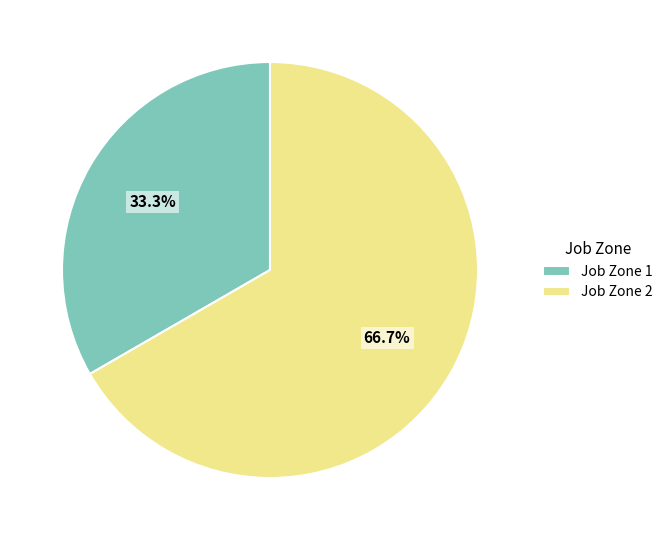

Rank the categories by value from highest to lowest.

Job Zone 2, Job Zone 1